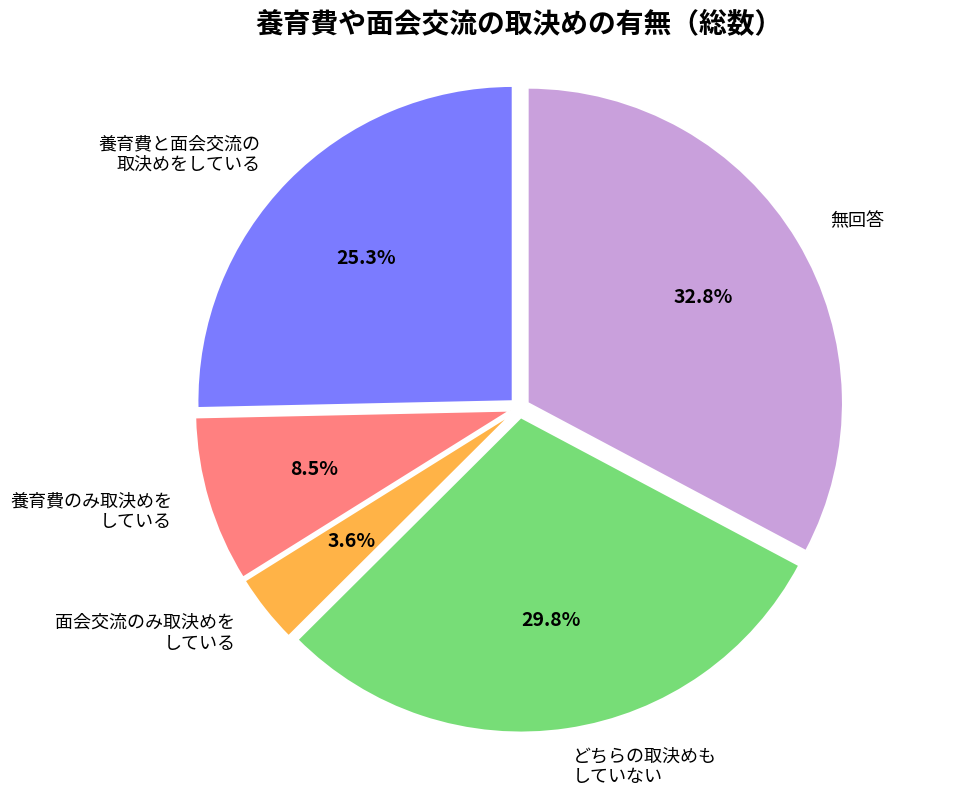

To the nearest percent, what is the average slice percentage?

20%